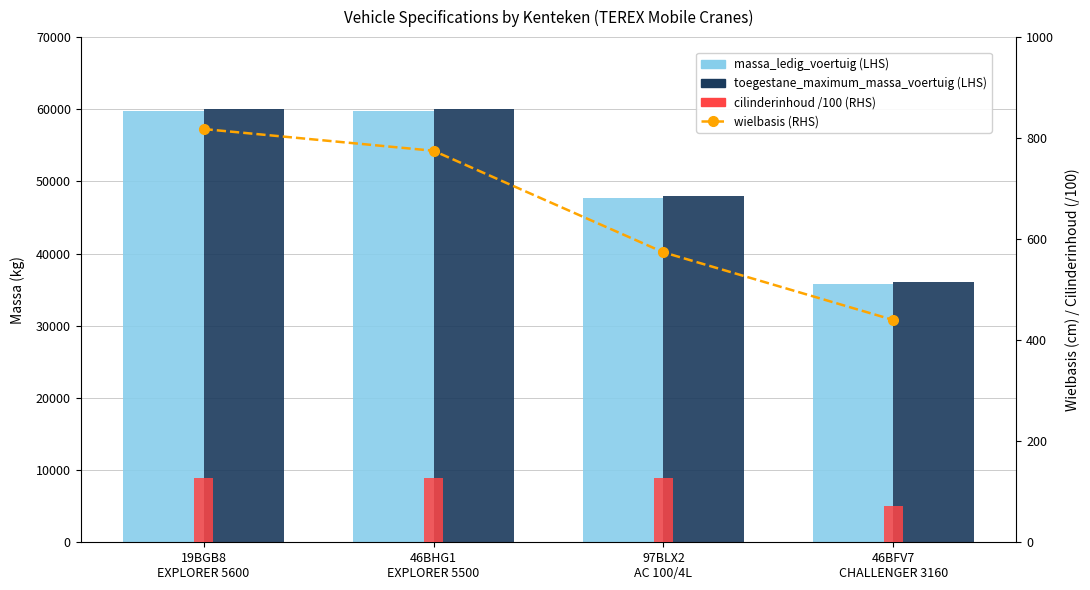

Count the number of categories in the chart.

4